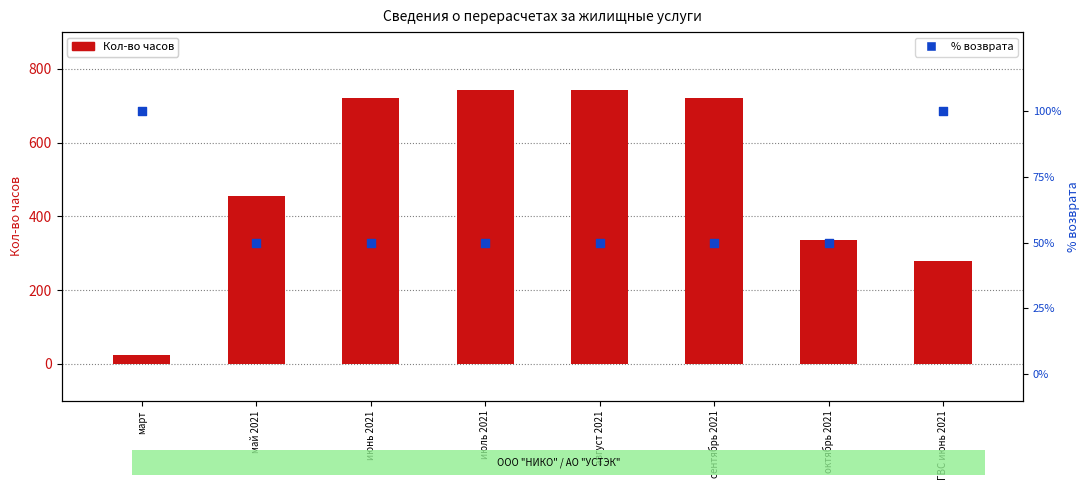

Which series has the largest total across all categories?

Кол-во часов